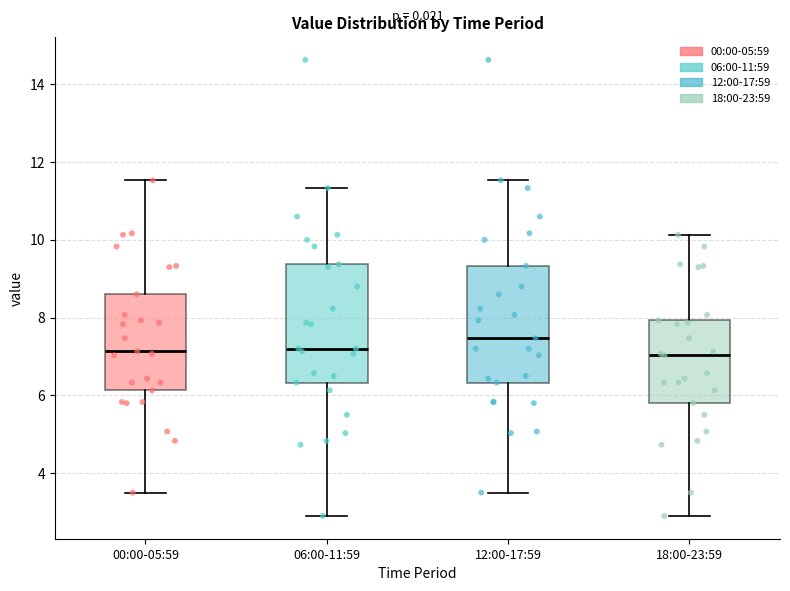

Reading left to right, read every box against the y-axis: the position of its median line, the range the box covers, and the ends of its whiskers. The values are not printed on the chart, so give them approximately, as read against the axis.

00:00-05:59: median 7.2, box 6.2 to 8.6, whiskers 3.6 to 11.6
06:00-11:59: median 7.2, box 6.4 to 9.4, whiskers 3.0 to 11.4
12:00-17:59: median 7.4, box 6.4 to 9.4, whiskers 3.6 to 11.6
18:00-23:59: median 7.0, box 5.8 to 8.0, whiskers 3.0 to 10.2